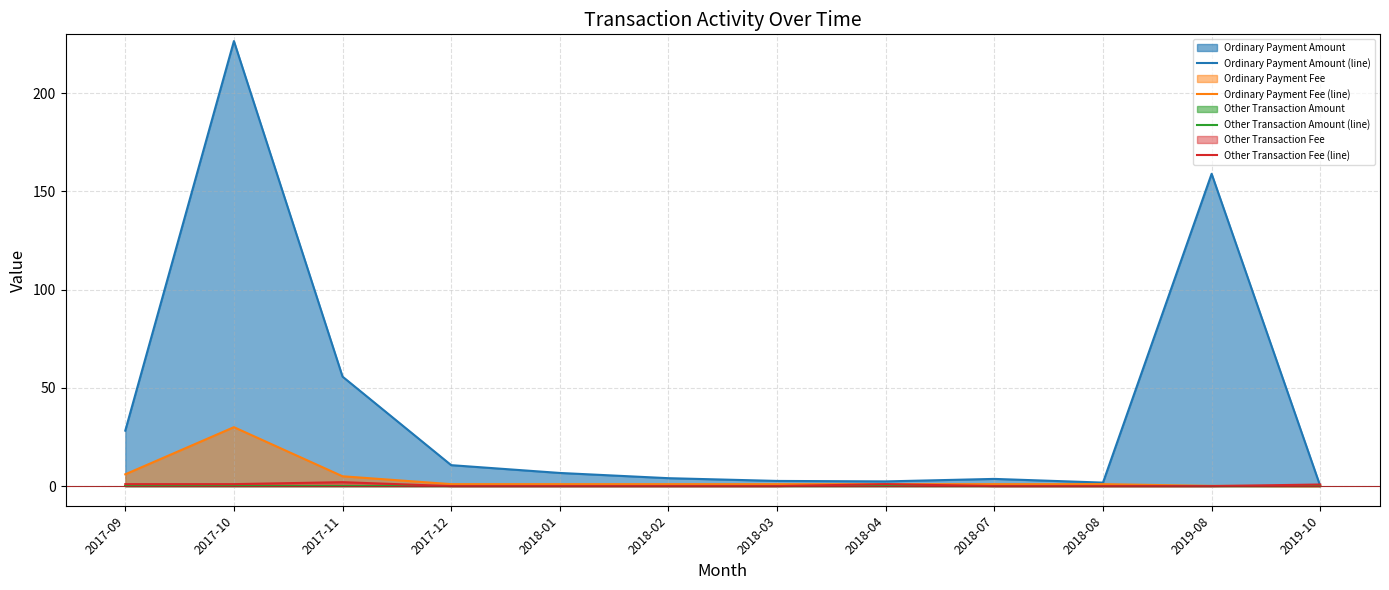

Reading left to right, what are all the values shown in this chart?

Ordinary Payment Amount (line): 2017-09=28.2	2017-10=226.6	2017-11=55.7	2017-12=10.7	2018-01=6.7	2018-02=4.0	2018-03=2.6	2018-04=2.4	2018-07=3.7	2018-08=1.8	2019-08=159.0	2019-10=0.0
Ordinary Payment Fee (line): 2017-09=6.0	2017-10=30.0	2017-11=5.0	2017-12=1.0	2018-01=1.0	2018-02=1.0	2018-03=1.0	2018-04=1.0	2018-07=1.0	2018-08=1.0	2019-08=0.1	2019-10=0.0
Other Transaction Amount (line): 2017-09=0.0	2017-10=0.0	2017-11=0.0	2017-12=0.0	2018-01=0.0	2018-02=0.0	2018-03=0.0	2018-04=0.0	2018-07=0.0	2018-08=0.0	2019-08=0.0	2019-10=0.0
Other Transaction Fee (line): 2017-09=1.0	2017-10=1.0	2017-11=2.0	2017-12=0.0	2018-01=0.0	2018-02=0.0	2018-03=0.0	2018-04=1.0	2018-07=0.0	2018-08=0.0	2019-08=0.0	2019-10=0.8